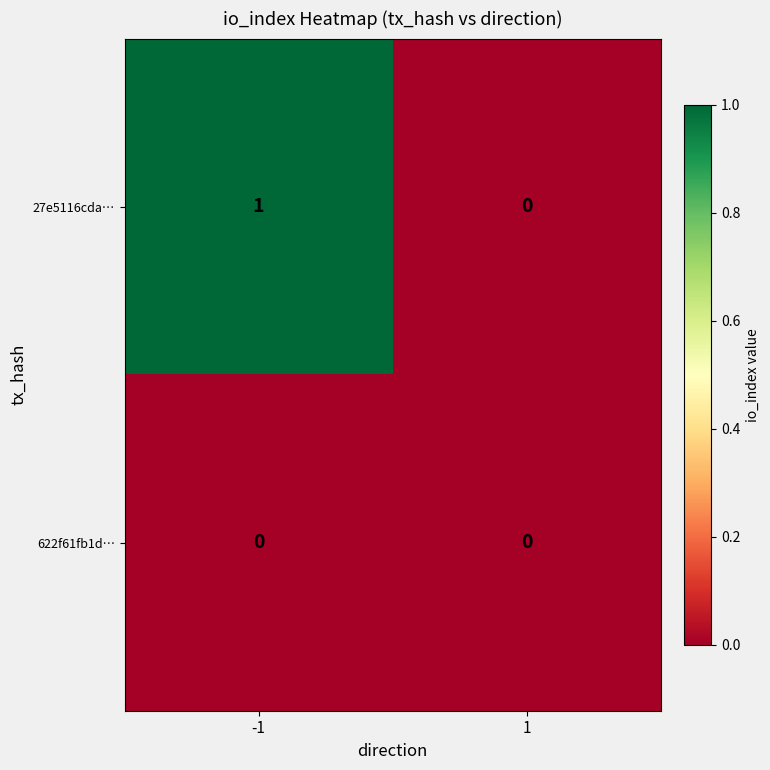

Reading left to right, list all the values displayed in this chart.

27e5116cda…: 1	0
622f61fb1d…: 0	0